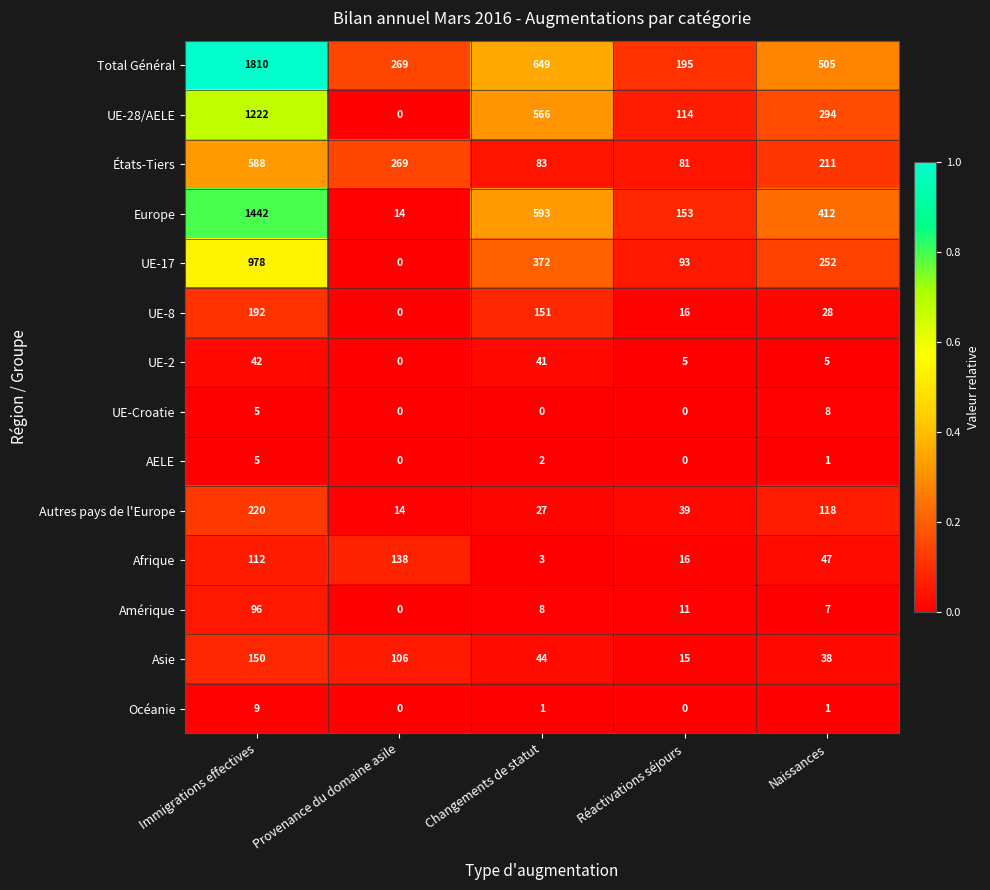

List the series in order of their peak value, lowest first.

AELE, UE-Croatie, Océanie, UE-2, Amérique, Afrique, Asie, UE-8, Autres pays de l'Europe, États-Tiers, UE-17, UE-28/AELE, Europe, Total Général